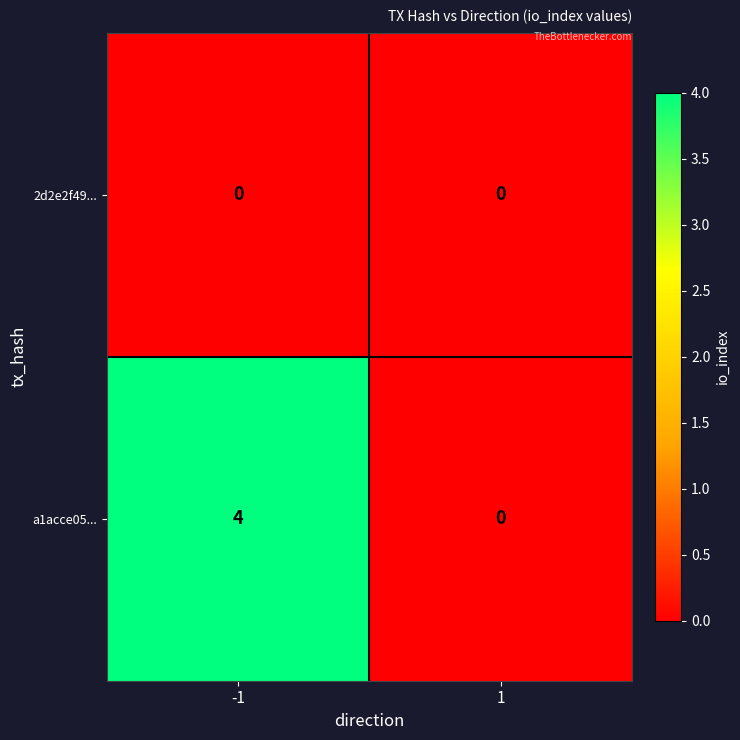

At which category is the sum across all series the highest?

-1